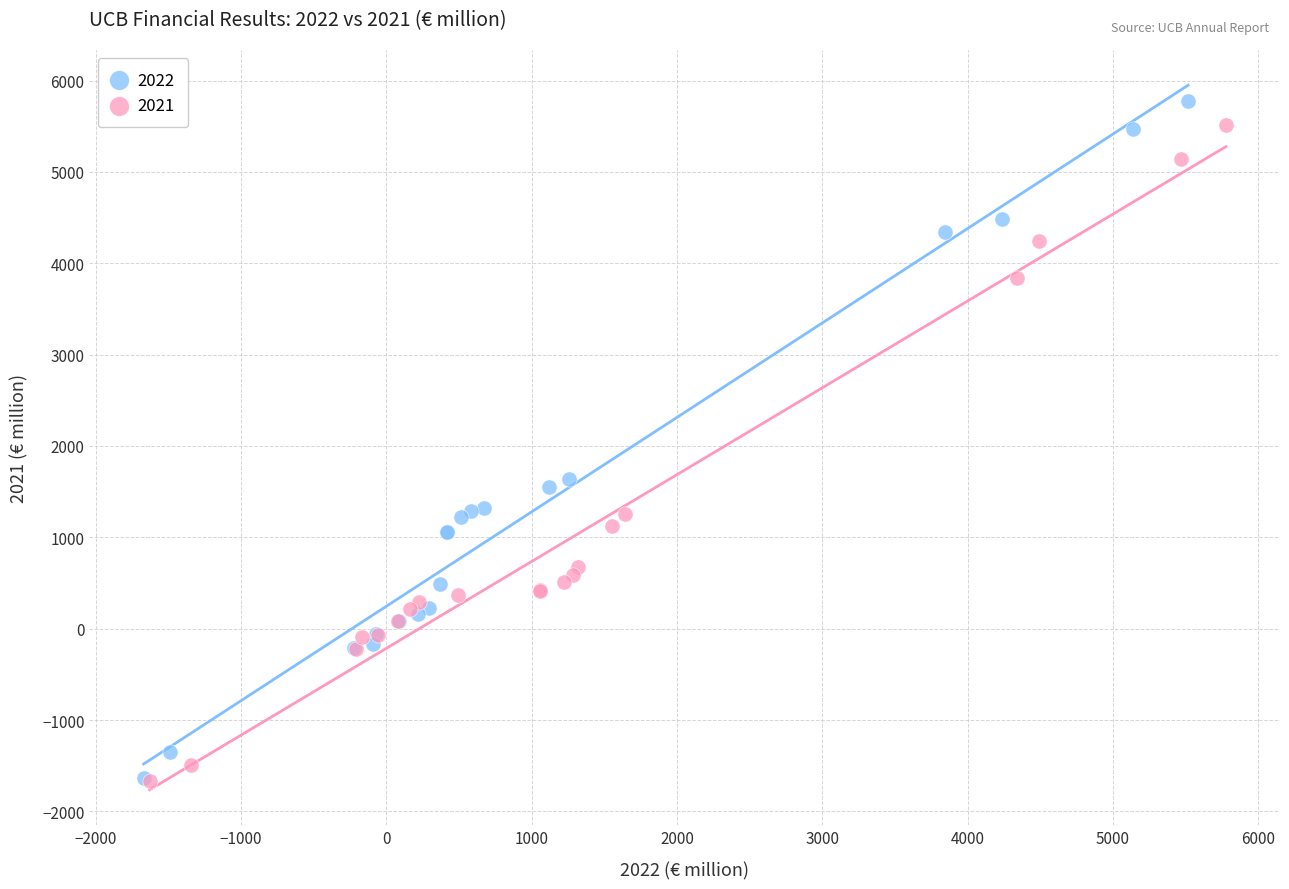

Which series has the largest Y range (max minus min)?

2022